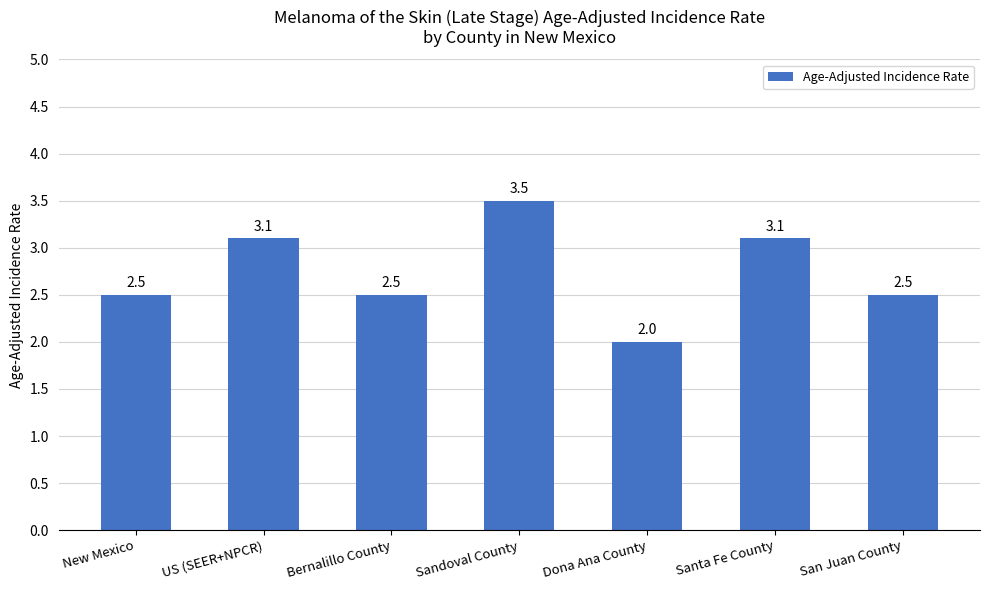

What is the difference between the second highest and second lowest values?

0.6